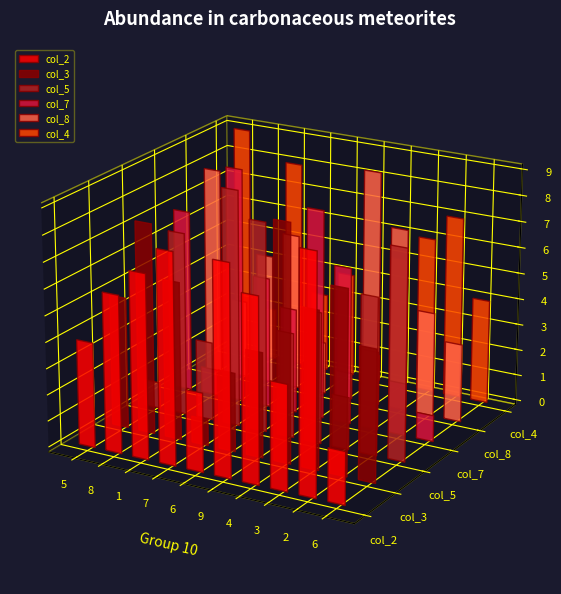

What is the value of the col_3 bar at the 1st from the left?

5